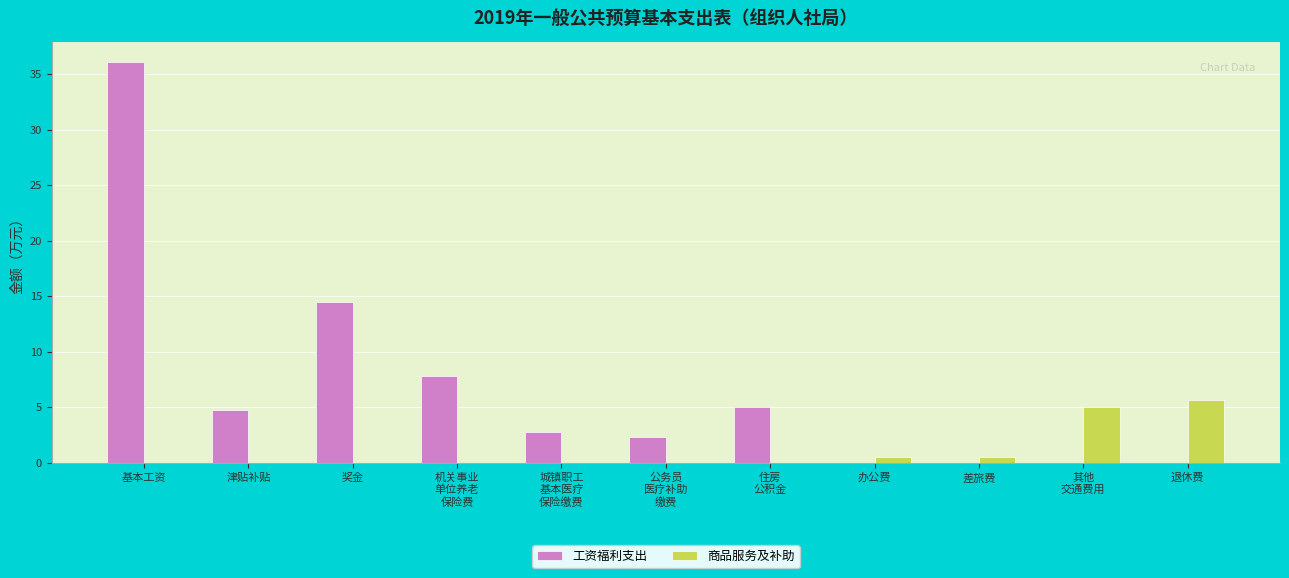

What is the greatest value displayed?

36.1